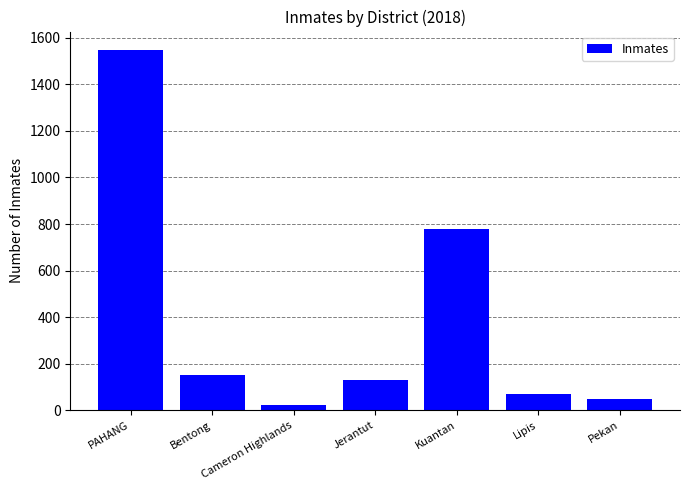

How many values are below 128?

3